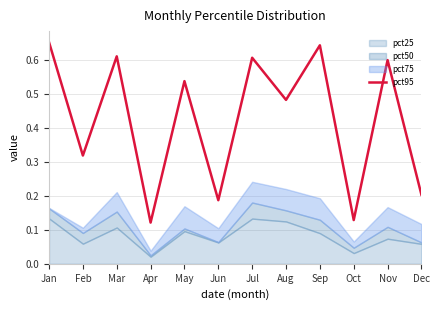

The pct95 series shows 0.2 at Mar. True or false?

False